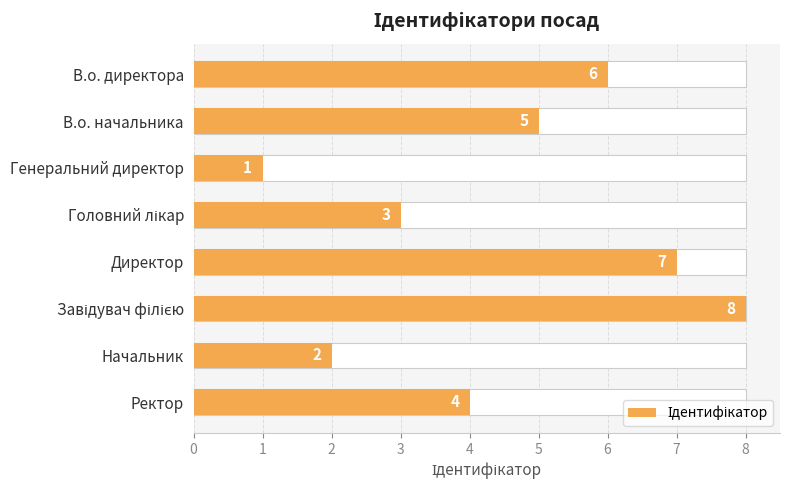

What is the average value?

4